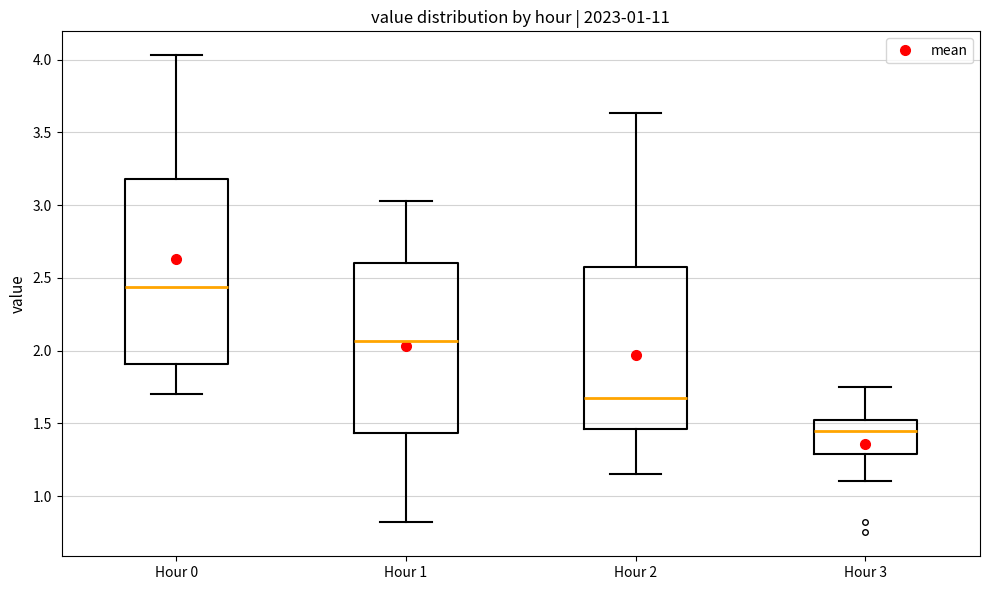

Reading left to right, transcribe this box plot: for each box, give where its median line is, the range the box spans, and where its two whiskers end, as read against the y-axis. The values are not printed on the chart, so give them approximately, as read against the axis.

Hour 0: median 2.45, box 1.90 to 3.20, whiskers 1.70 to 4.05
Hour 1: median 2.05, box 1.45 to 2.60, whiskers 0.80 to 3.05
Hour 2: median 1.70, box 1.45 to 2.60, whiskers 1.15 to 3.65
Hour 3: median 1.45, box 1.30 to 1.55, whiskers 1.10 to 1.75